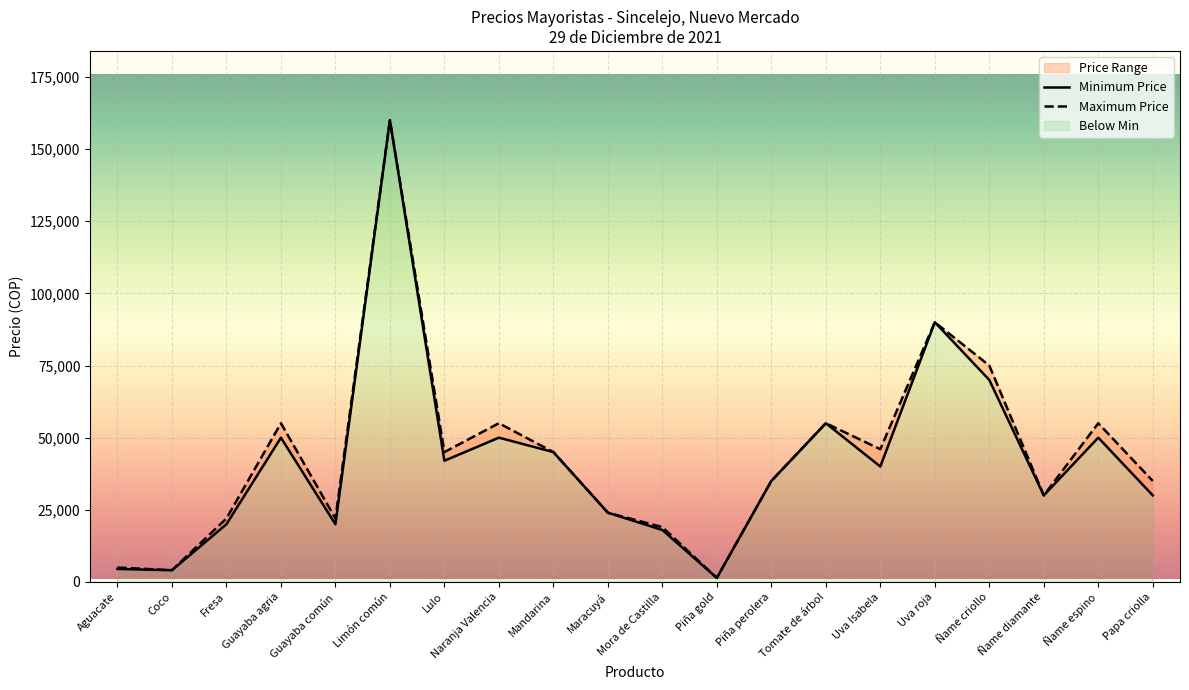

What is the difference between the second highest and second lowest values in the Minimum Price series?

85940